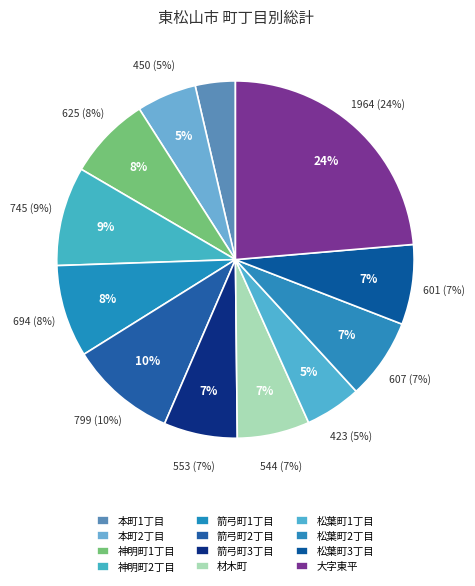

The 松葉町2丁目 slice represents 7% of the pie. True or false?

True